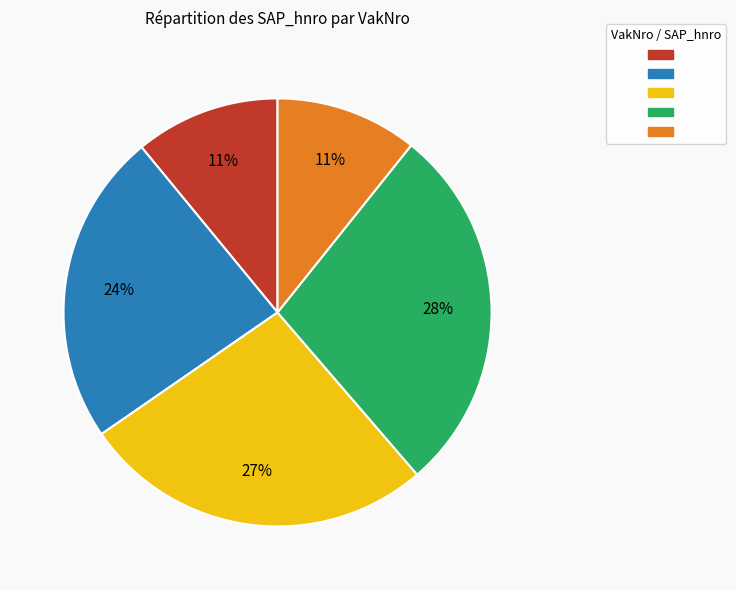

Does any single category account for the majority?

No